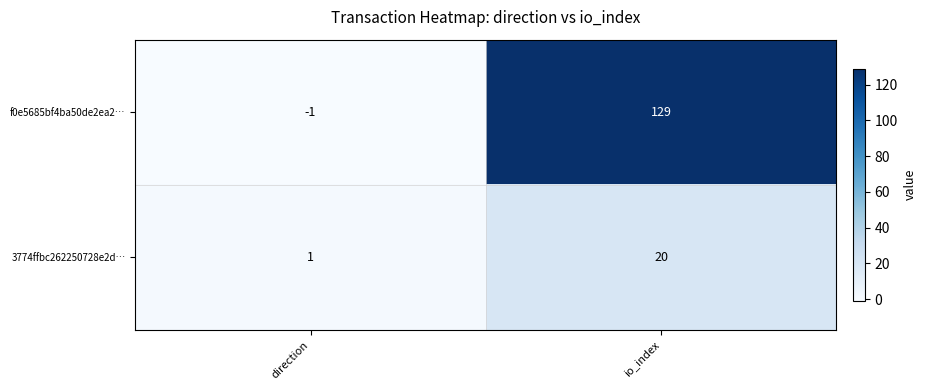

Where is 3774ffbc262250728e2d… nearest to the value 10?

direction